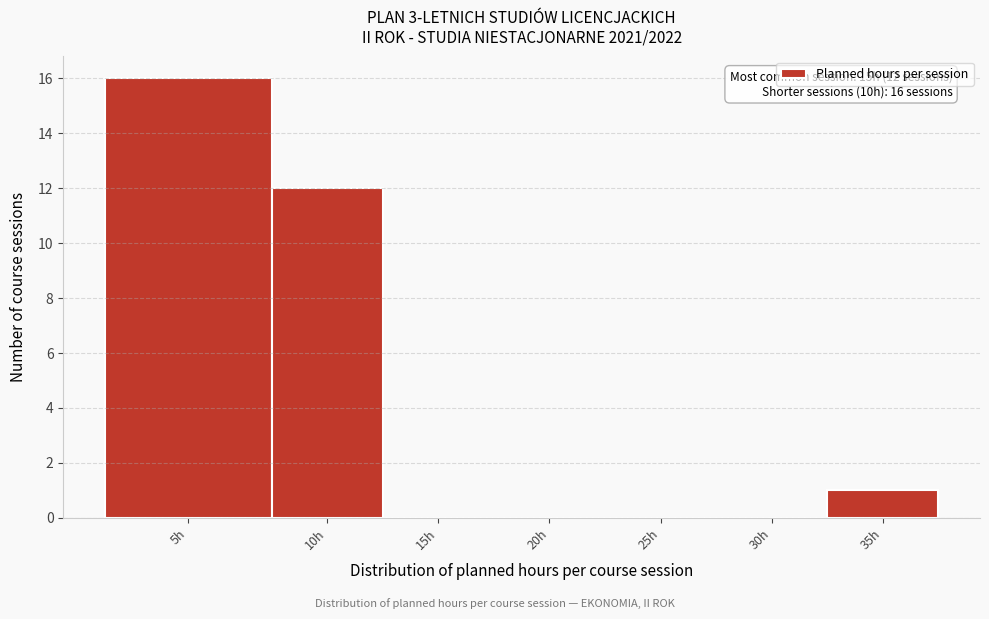

Reading left to right, extract all data points from this chart.

5h=16	10h=12	15h=0	20h=0	25h=0	30h=0	35h=1